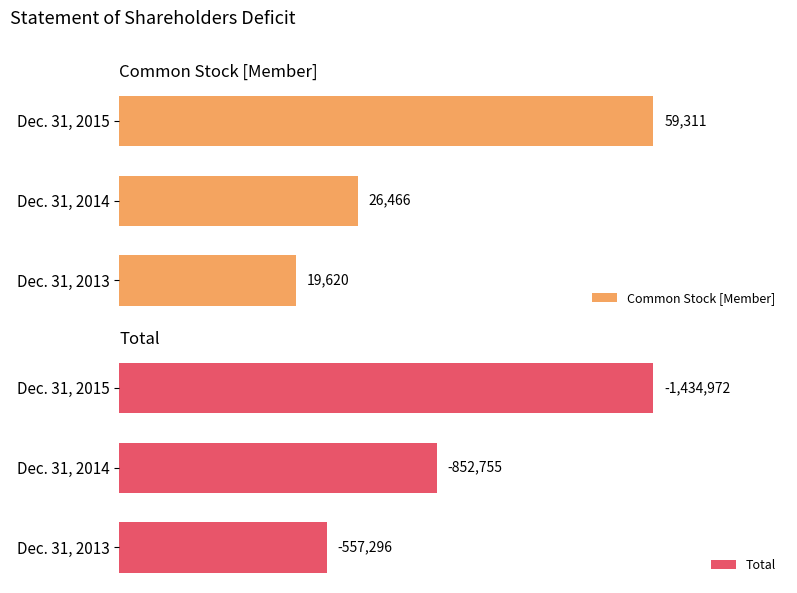

Rank the series by their maximum value, from lowest to highest.

Common Stock [Member], Total